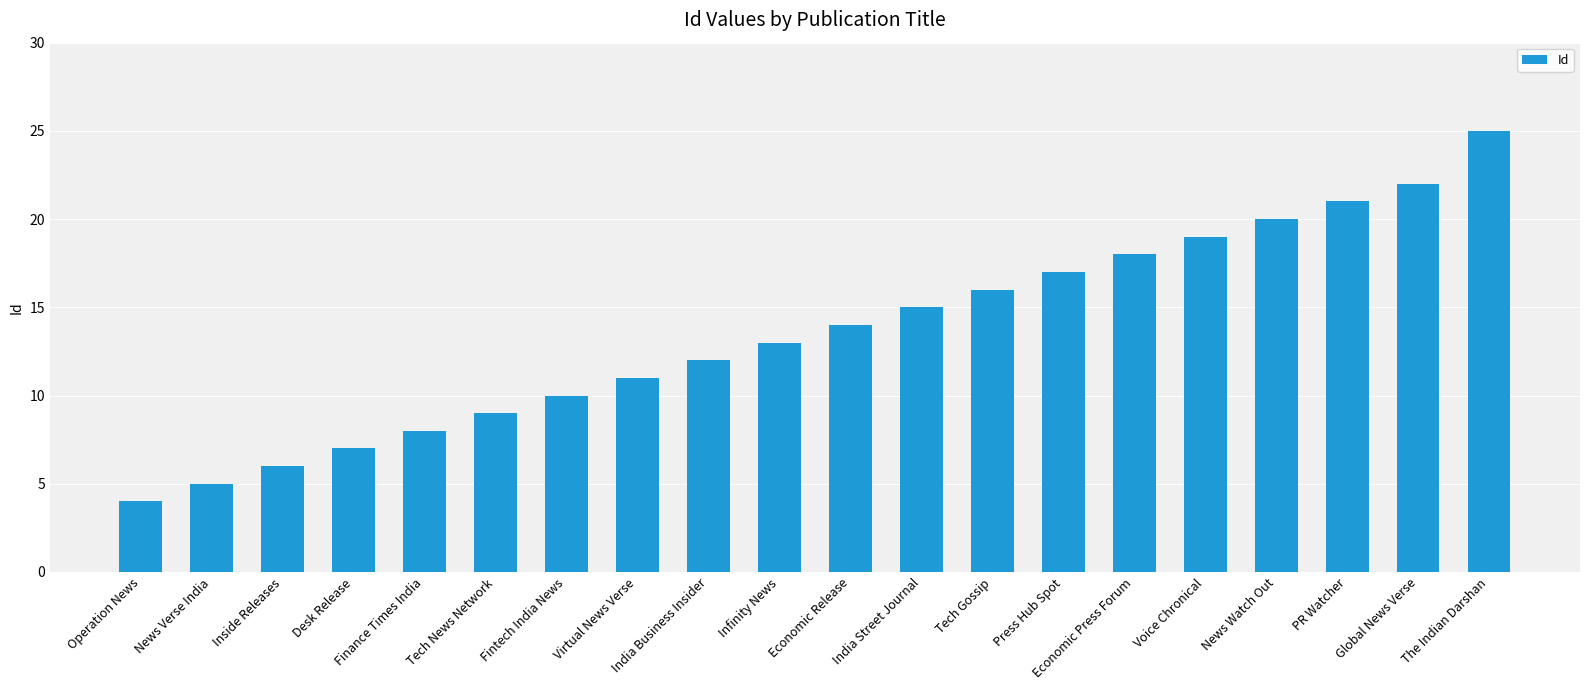

The chart shows a value of 33 at PR Watcher. True or false?

False